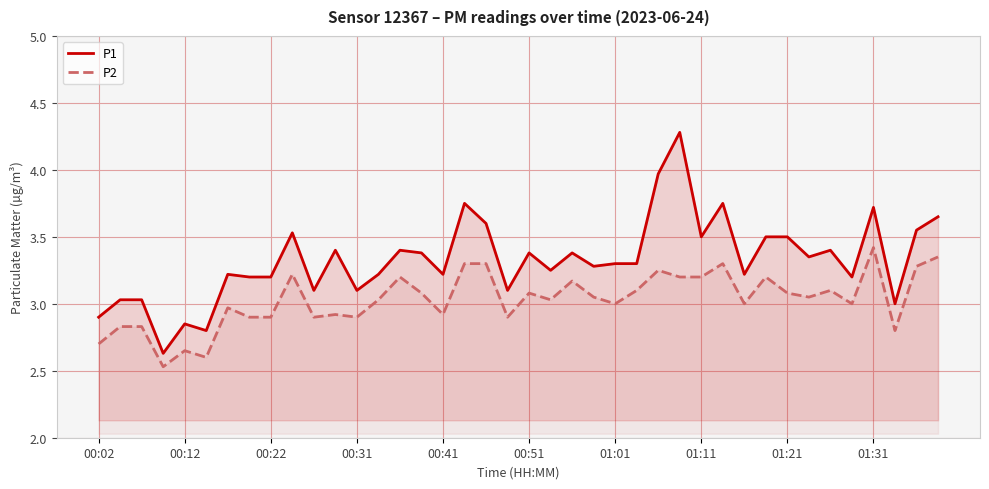

What is the greatest value displayed?

4.3